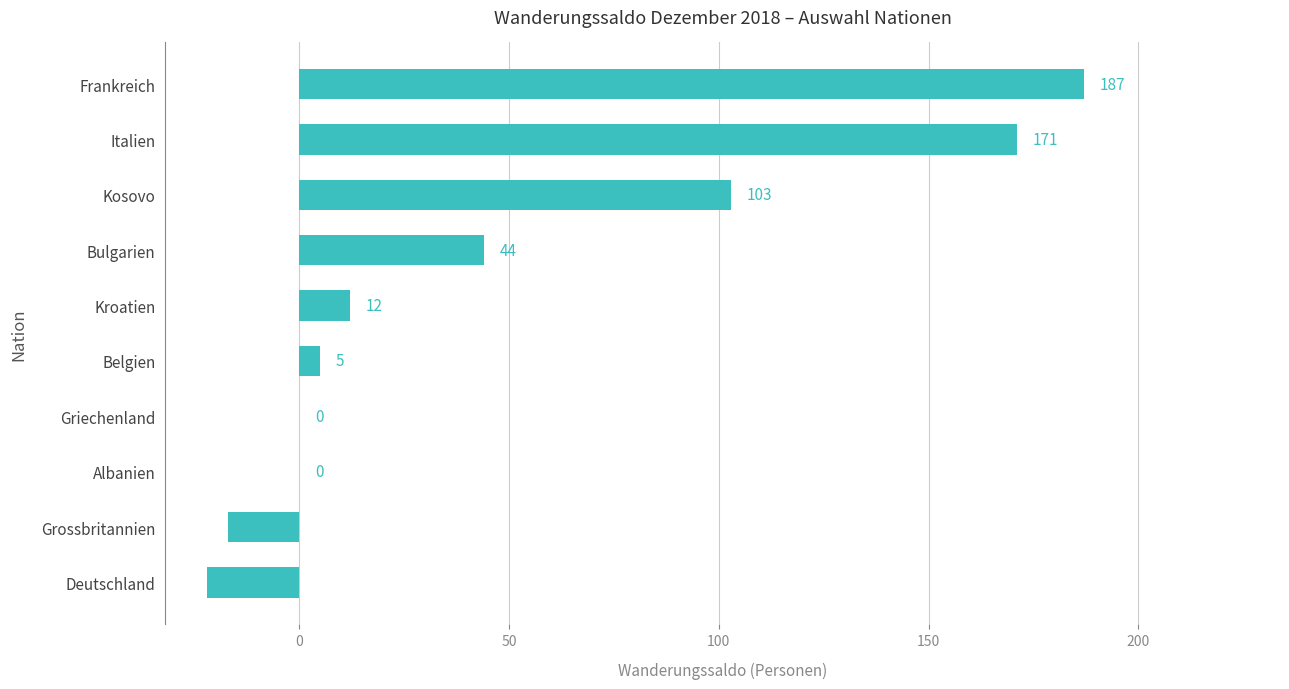

Reading top to bottom, transcribe all the data shown in this chart.

Frankreich=187	Italien=171	Kosovo=103	Bulgarien=44	Kroatien=12	Belgien=5	Griechenland=0	Albanien=0	Grossbritannien=-17	Deutschland=-22